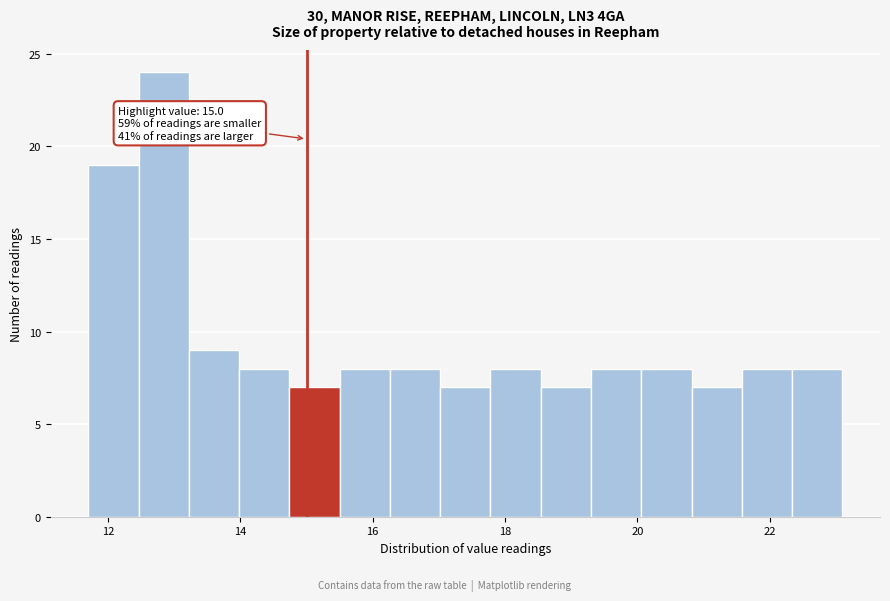

Read against the x-axis, roughly where is the centre of the tallest bar?

12.8